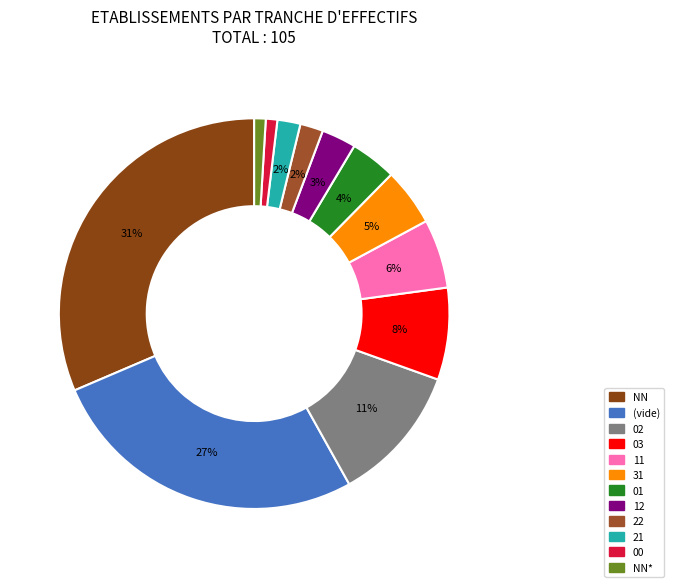

How many segments does this pie chart have?

12